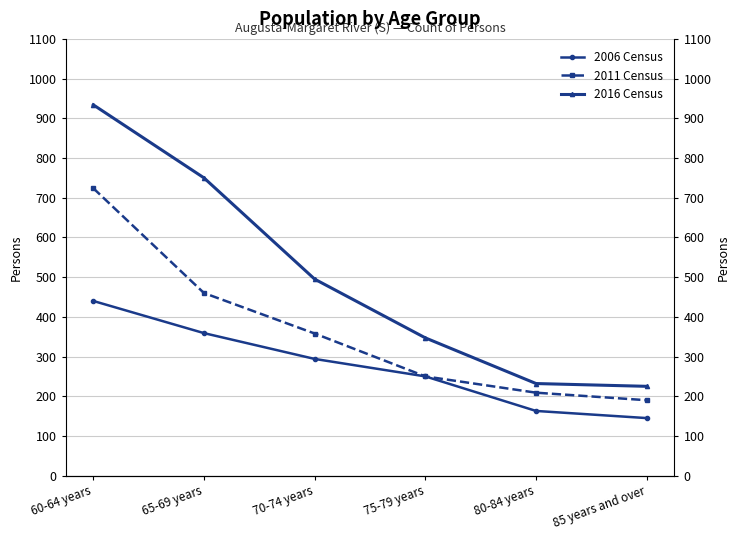

Does the chart have visible grid lines?

Yes